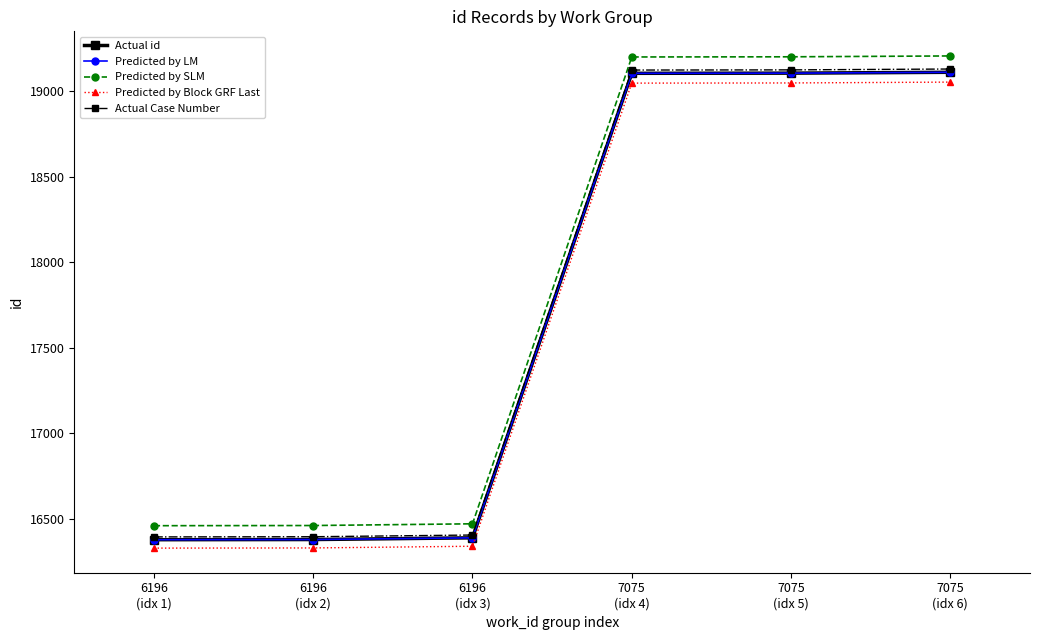

Is it true that Predicted by SLM equals 16461.9 at 6196
(idx 2)?

True